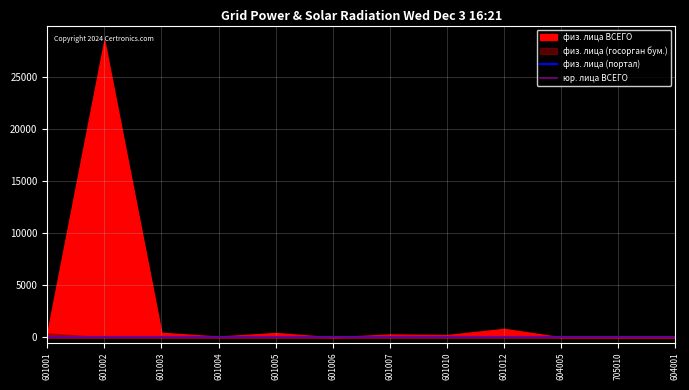

At which category does the chart reach its minimum across all series?

601002